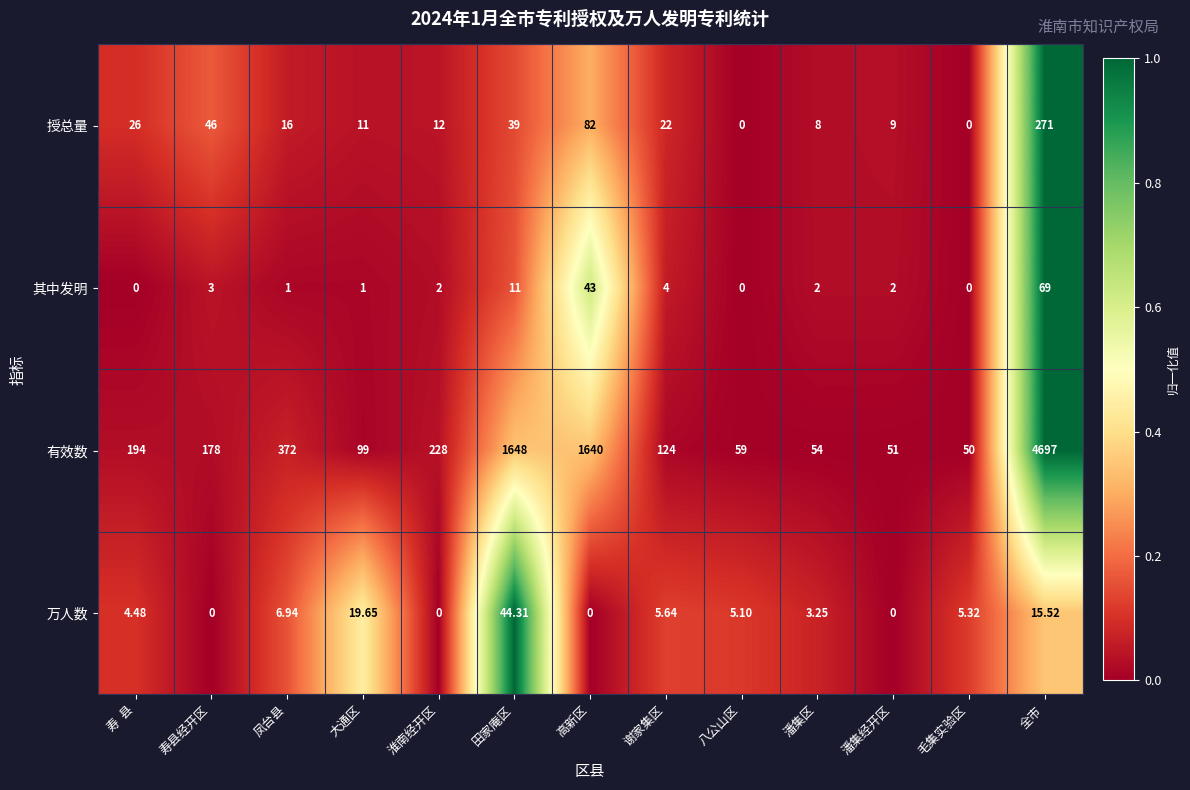

List the series in order of their peak value, highest first.

有效数, 授总量, 其中发明, 万人数